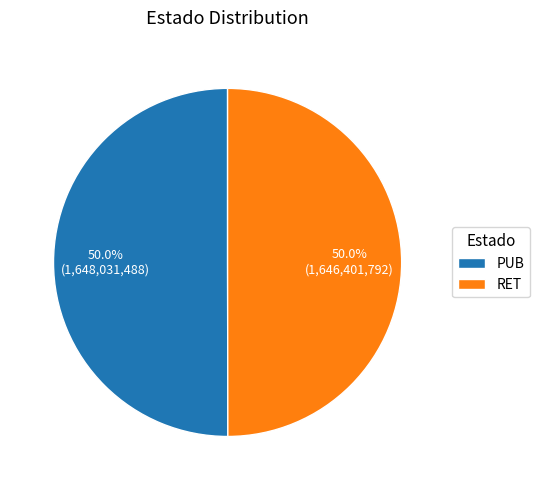

Combined, what portion of the pie is PUB and RET?

100.0%